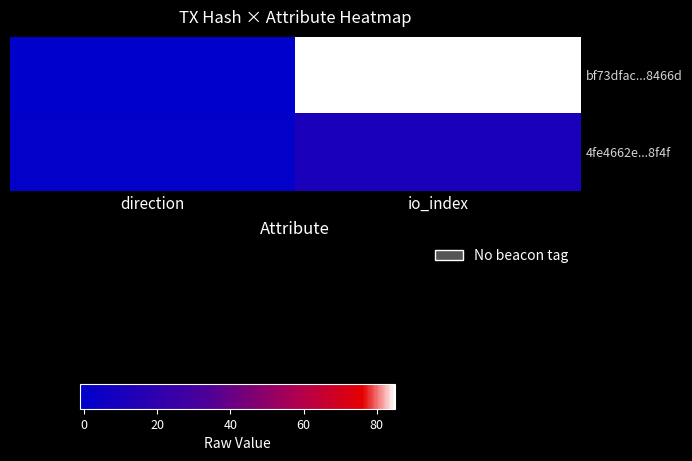

What is the total value across all series at io_index?

96